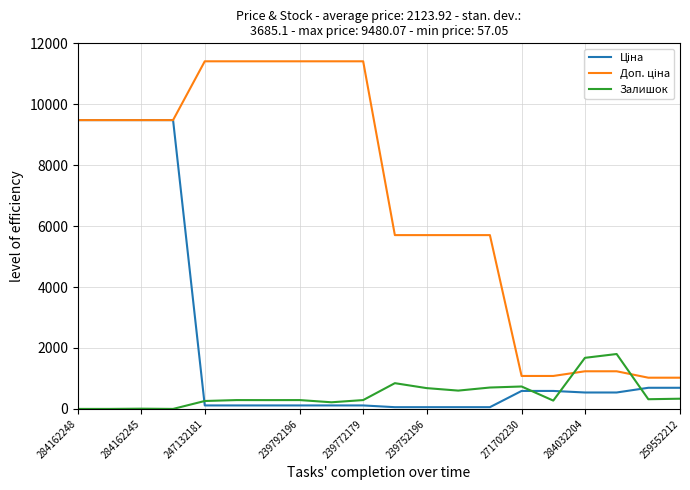

What is the greatest value displayed?

11410.0